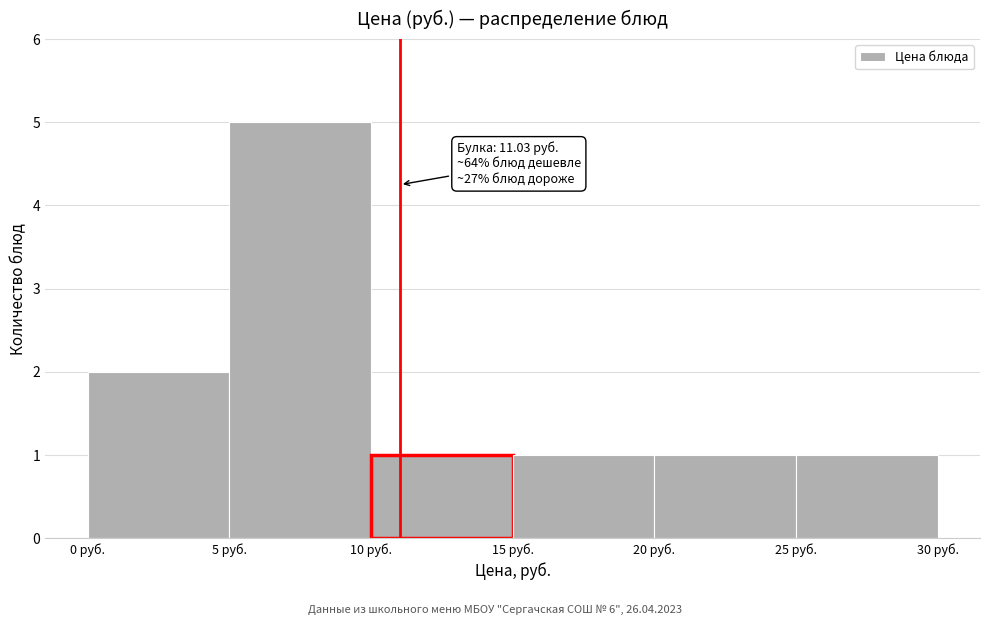

Which range on the x-axis has the tallest bar?

5 to 10